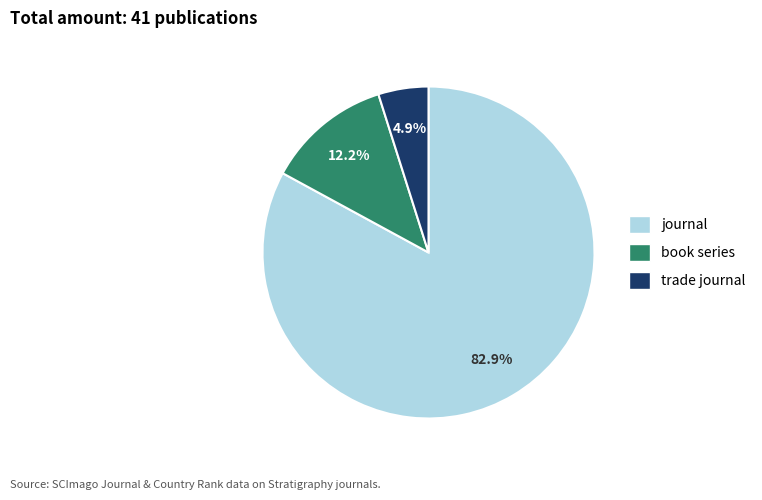

To the nearest percent, what is the average slice percentage?

33%